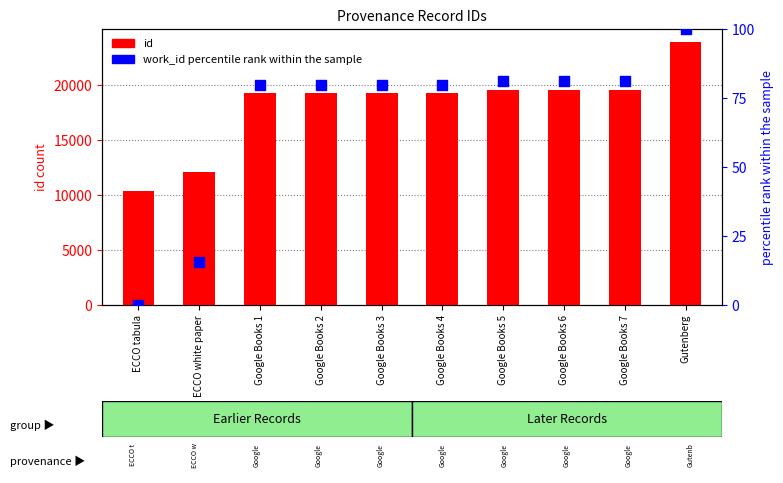

What is the total value across all series at Google Books 6?

19619.3